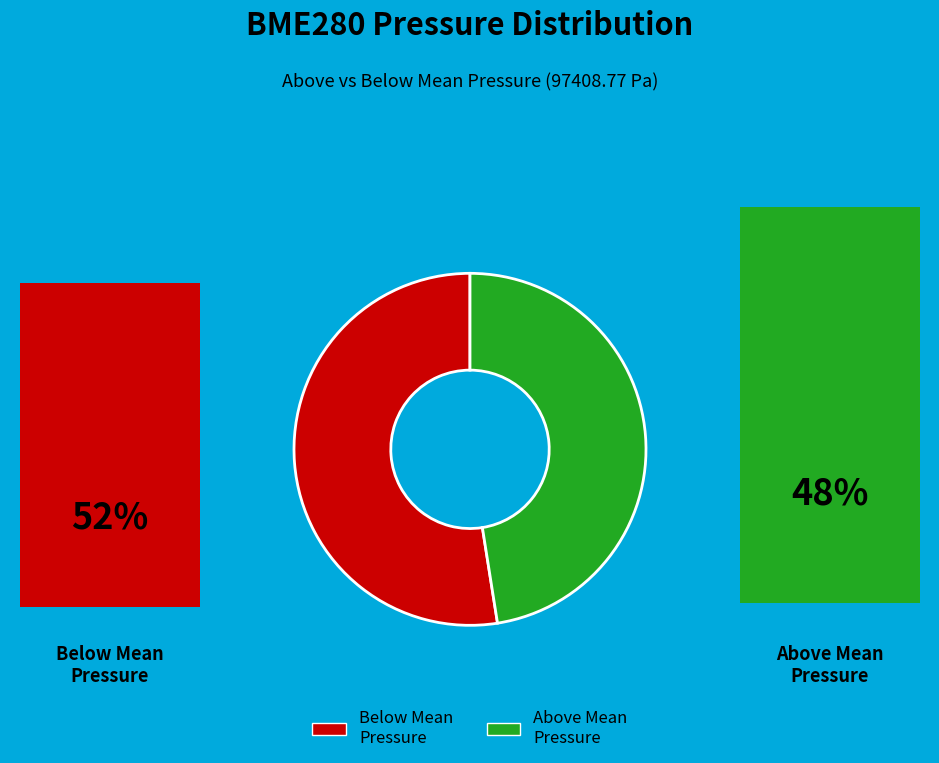

Between Below Mean Pressure and Above Mean Pressure, which is larger?

Below Mean Pressure